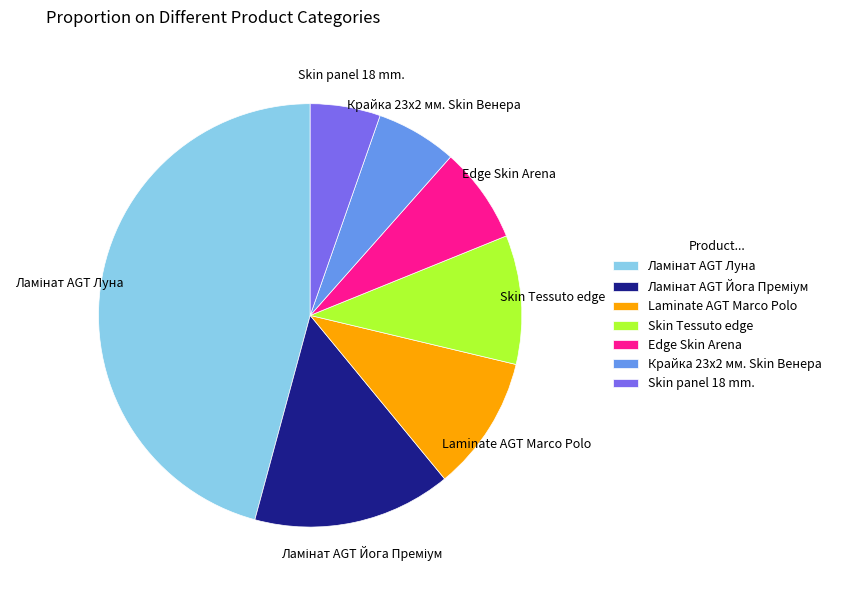

How many slices are in this pie chart?

7